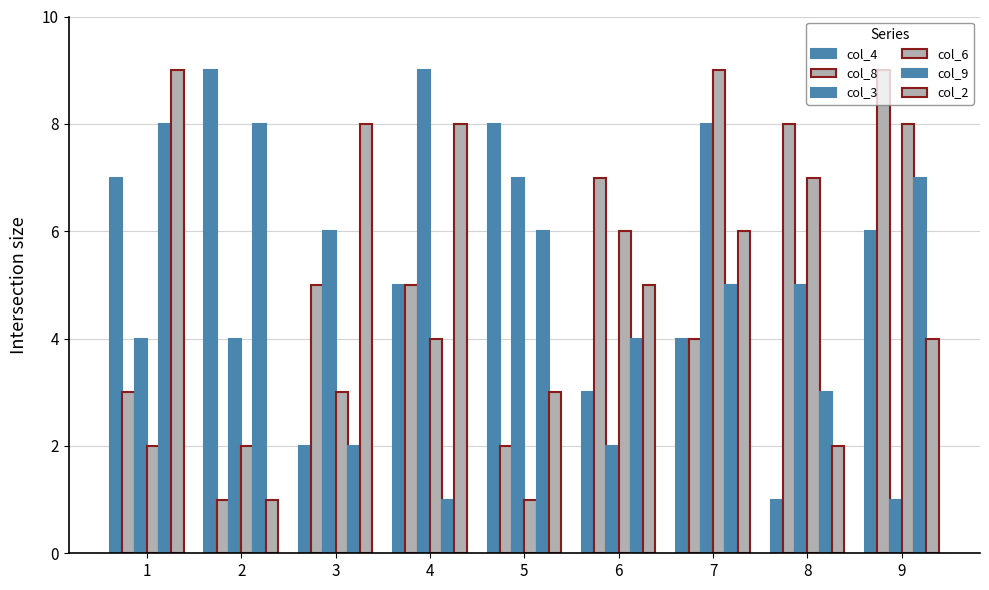

How many series are shown in this chart?

6